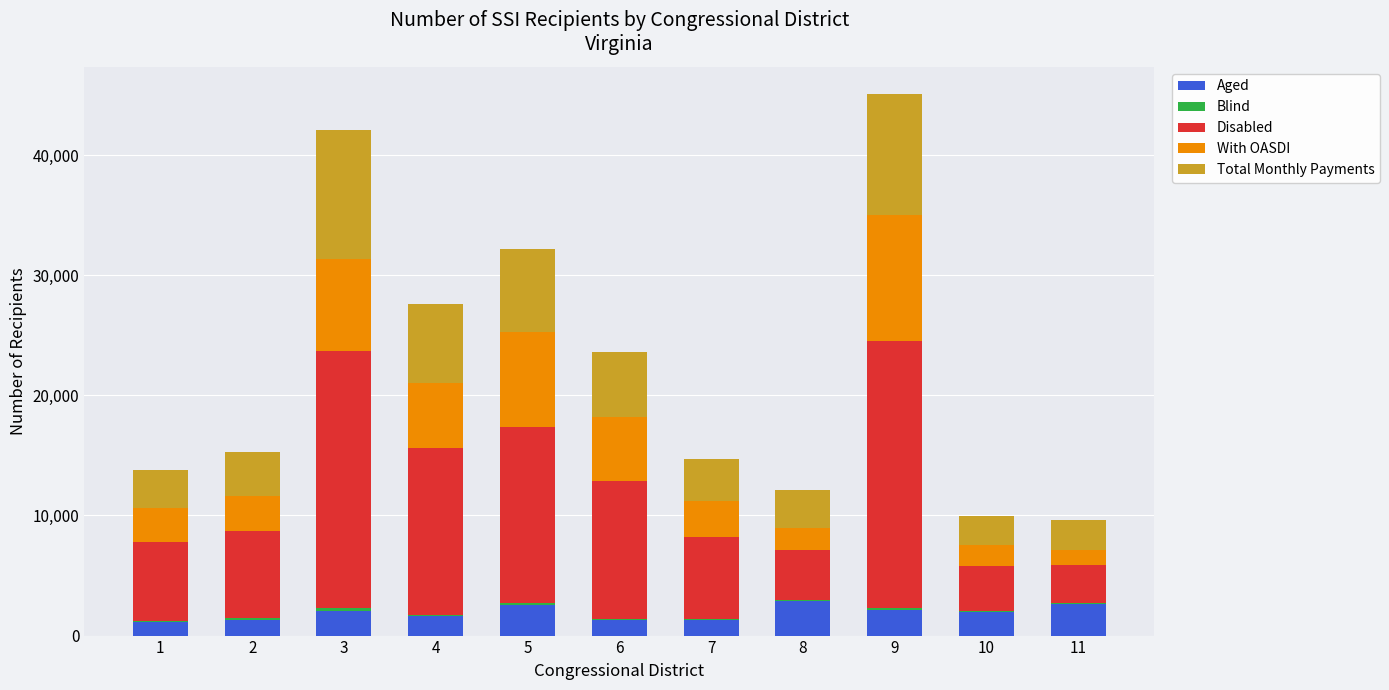

Count the number of categories in the chart.

11